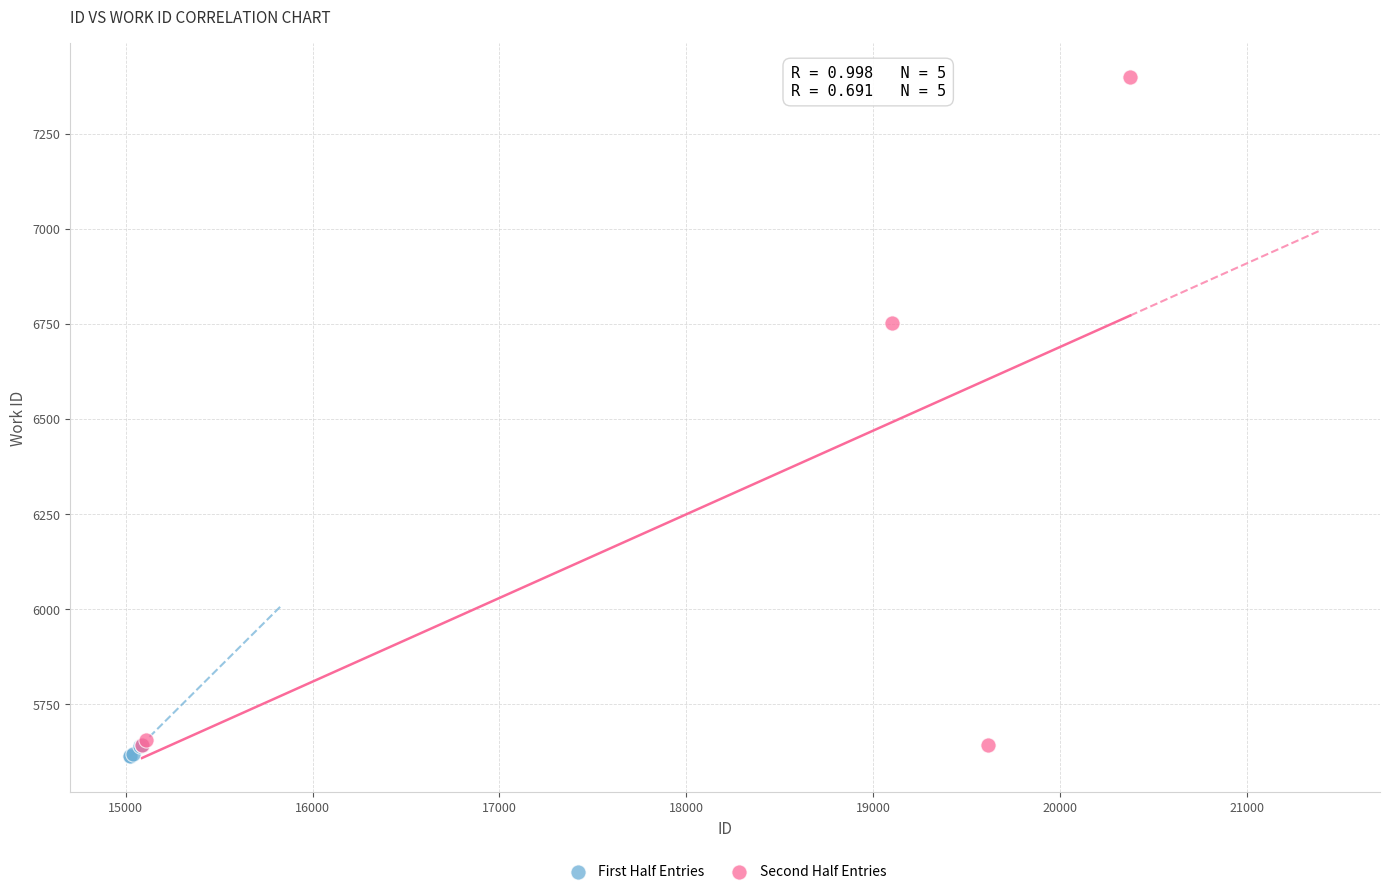

Which series has the widest spread of Y values?

Second Half Entries